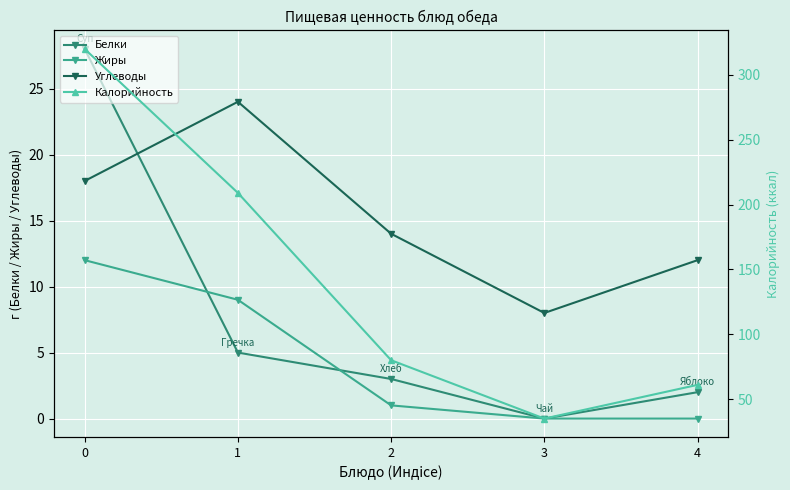

What is the sum of the Углеводы values at 2 and 1?

38